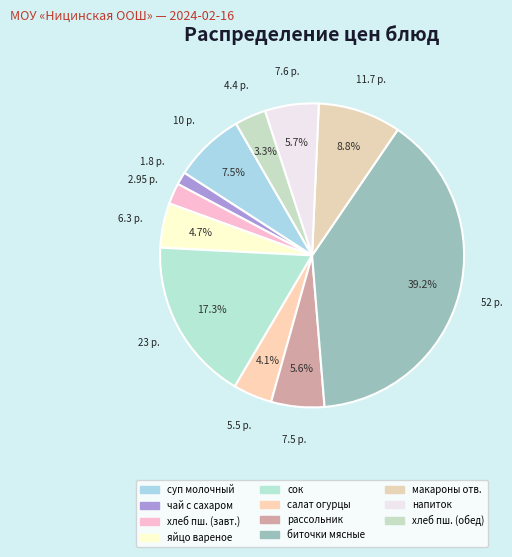

Count the number of slices in the pie.

11